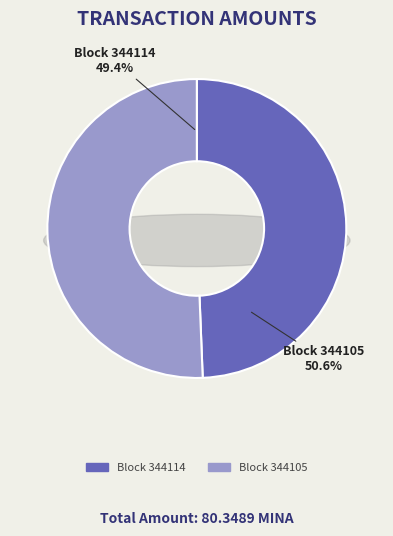

To the nearest percent, what percentage of the pie is 344114?

49%